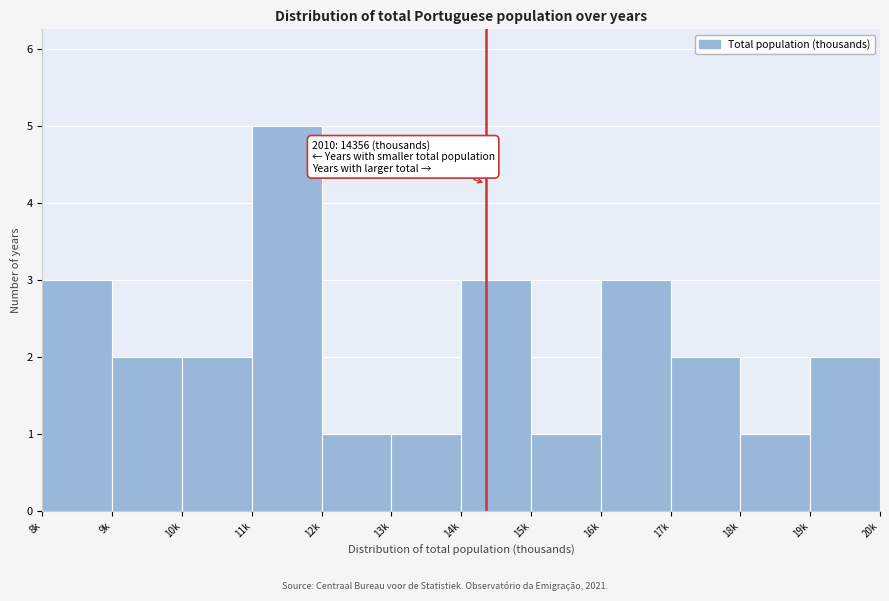

Reading left to right, list all the values displayed in this chart.

8k=3	9k=2	10k=2	11k=5	12k=1	13k=1	14k=3	15k=1	16k=3	17k=2	18k=1	19k=2